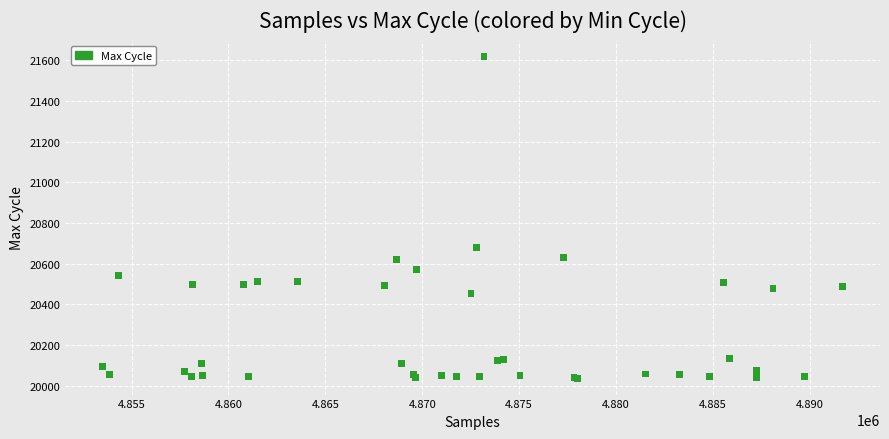

What Y value in the scatter plot is closest to 20827?

20678